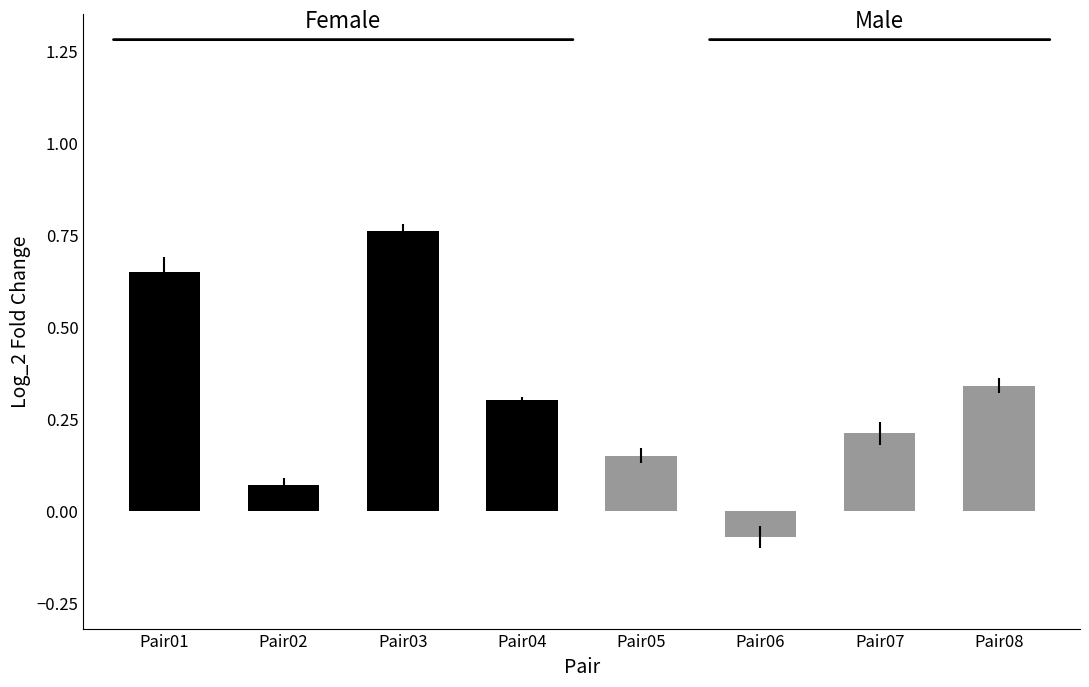

How many negative values does the Male series have?

1